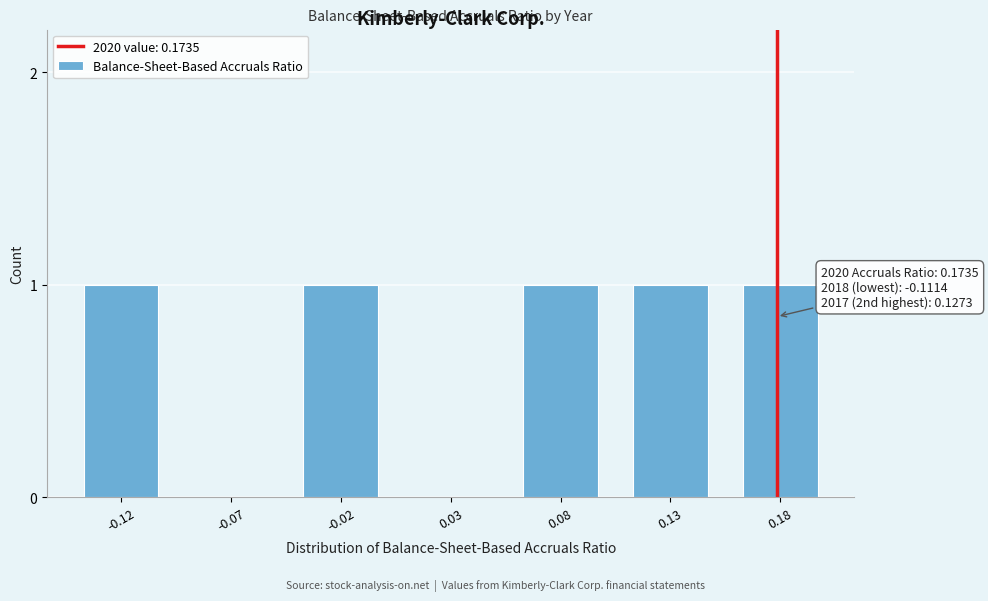

Reading left to right, what are all the values shown in this chart?

-0.12=1	-0.07=0	-0.02=1	0.03=0	0.08=1	0.13=1	0.18=1